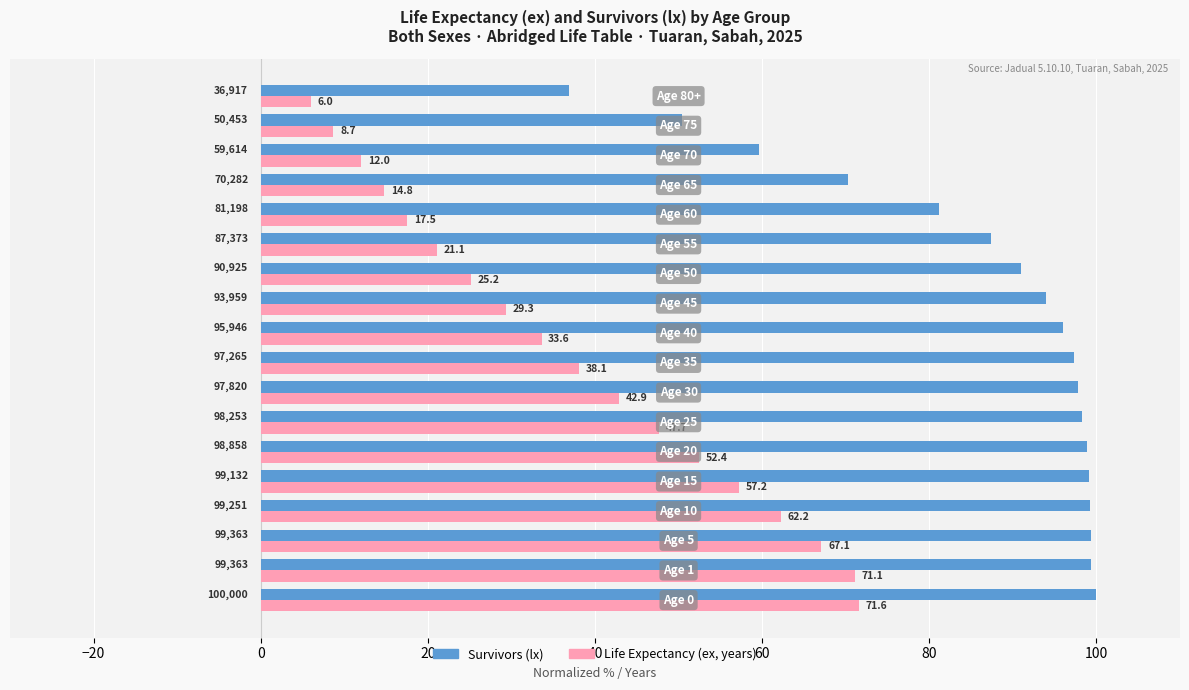

What is the greatest value displayed?

100.0